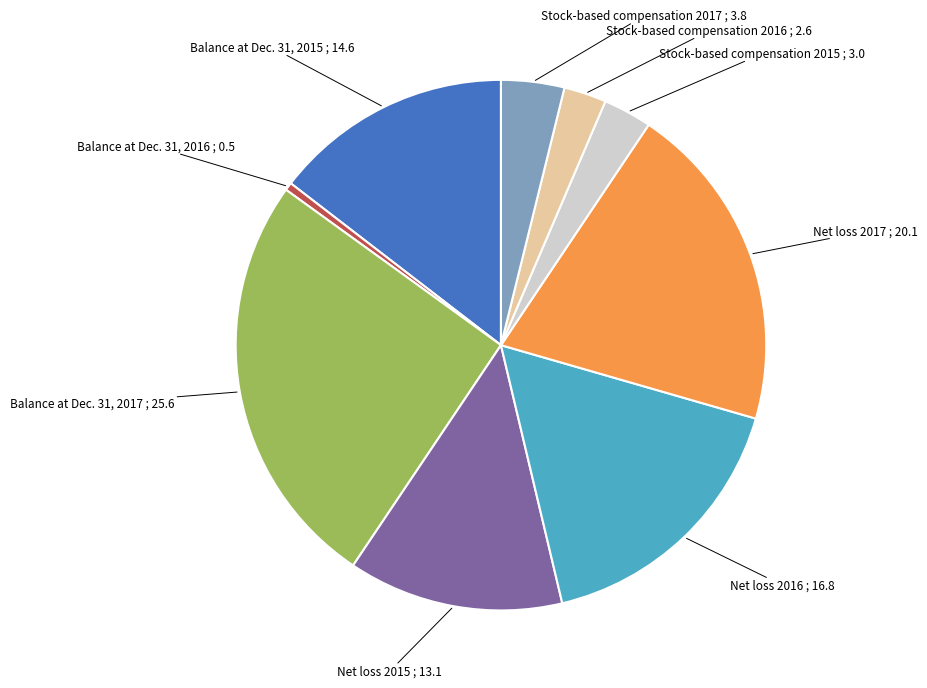

Does any single category account for the majority?

No